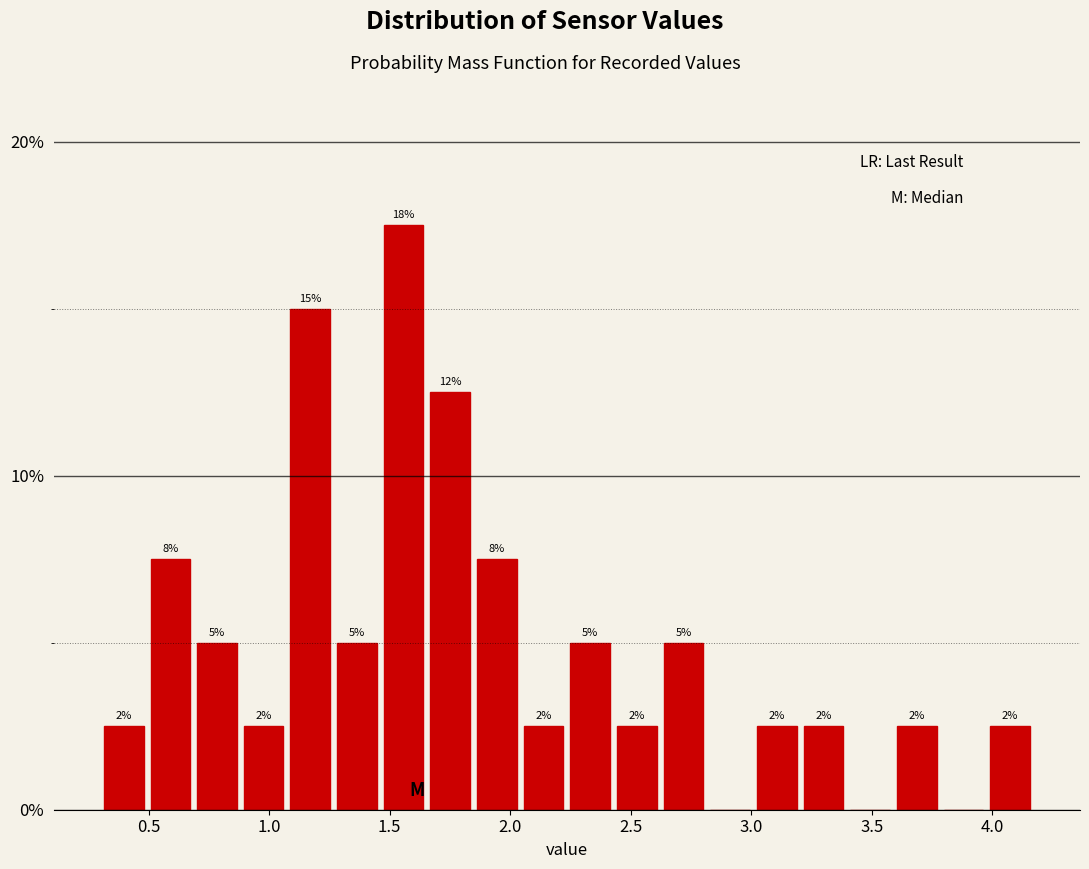

Read against the x-axis, roughly where is the centre of the tallest bar?

1.55